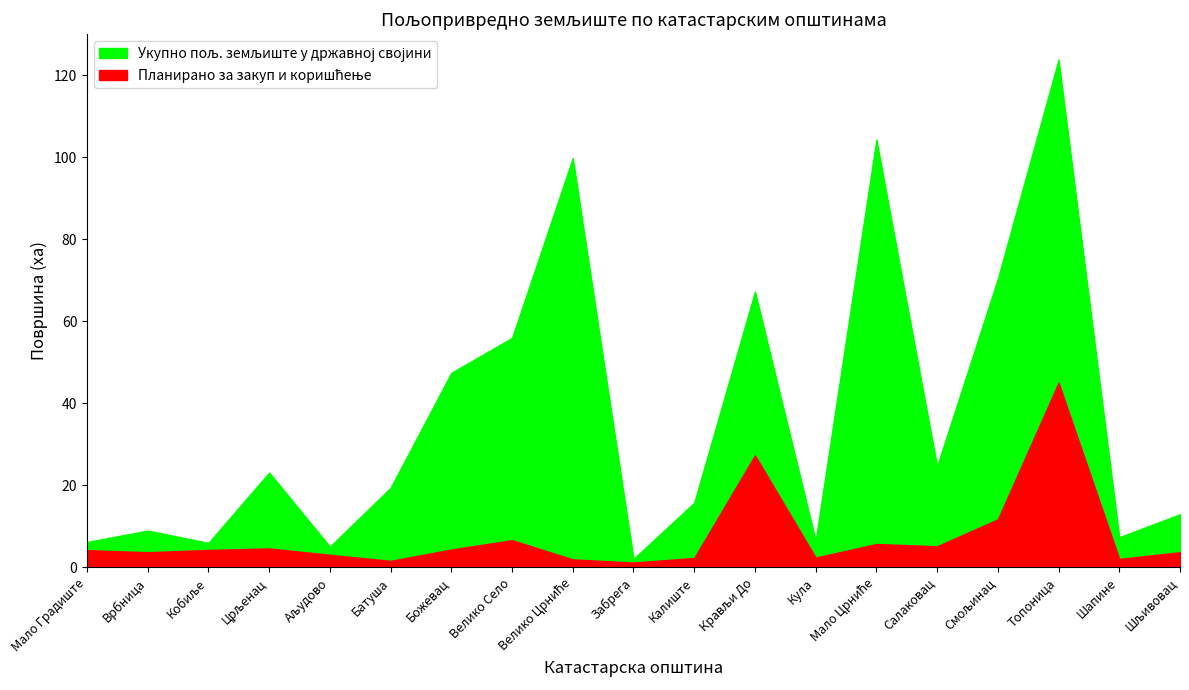

The Укупно пољ. земљиште у државној својини series shows 3.4 at Кобиље. True or false?

False